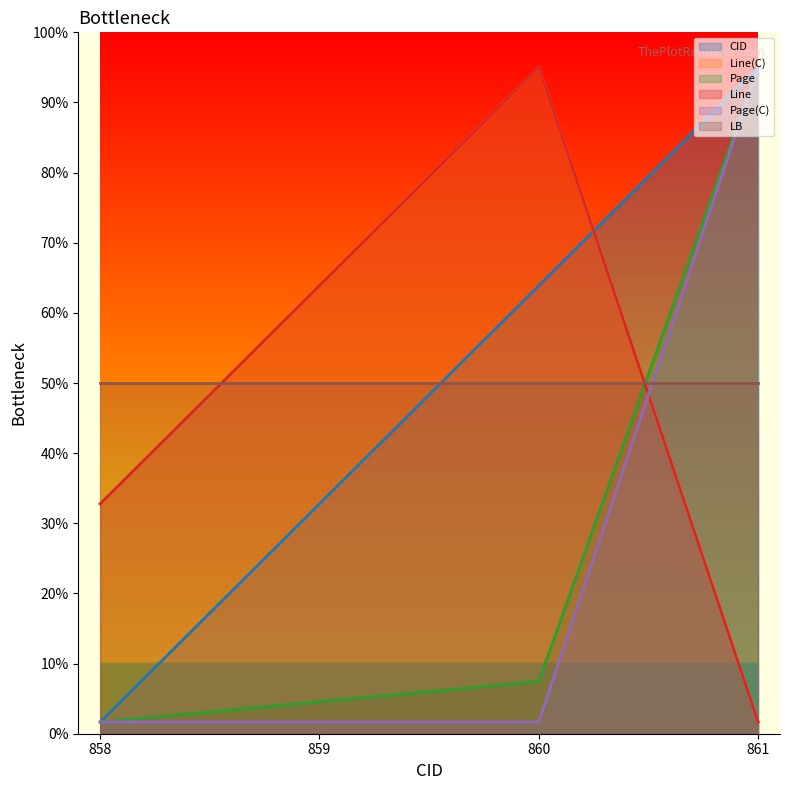

What is the lowest value of the Line(C) series?

5.0